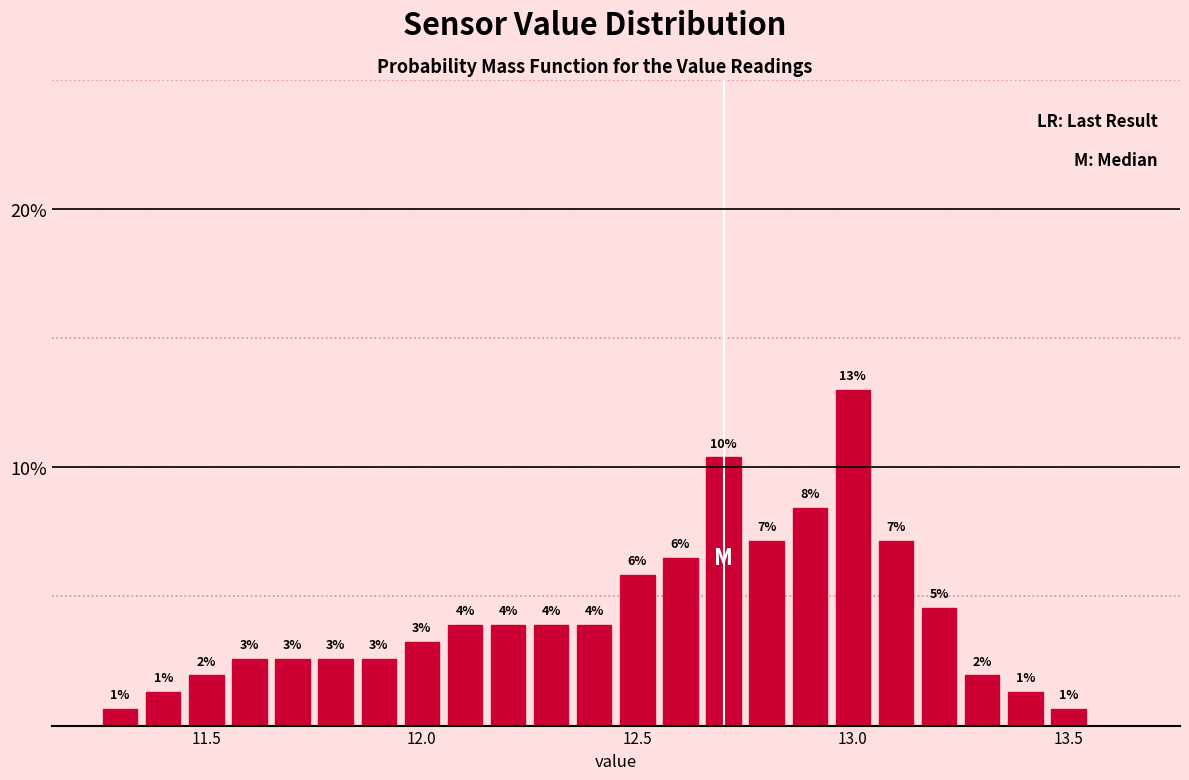

Around what value on the x-axis is the tallest bar? Give the approximate position of its centre, as read against the axis.

13.00